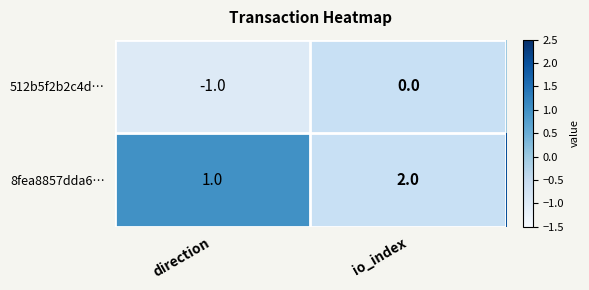

Rank the series by their average value, from highest to lowest.

8fea8857dda6…, 512b5f2b2c4d…